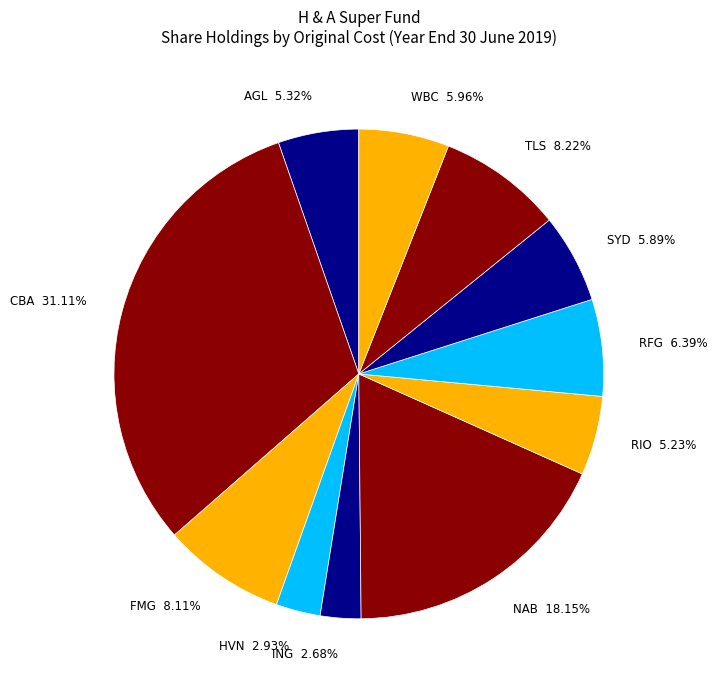

To the nearest percent, what is the average slice percentage?

9%